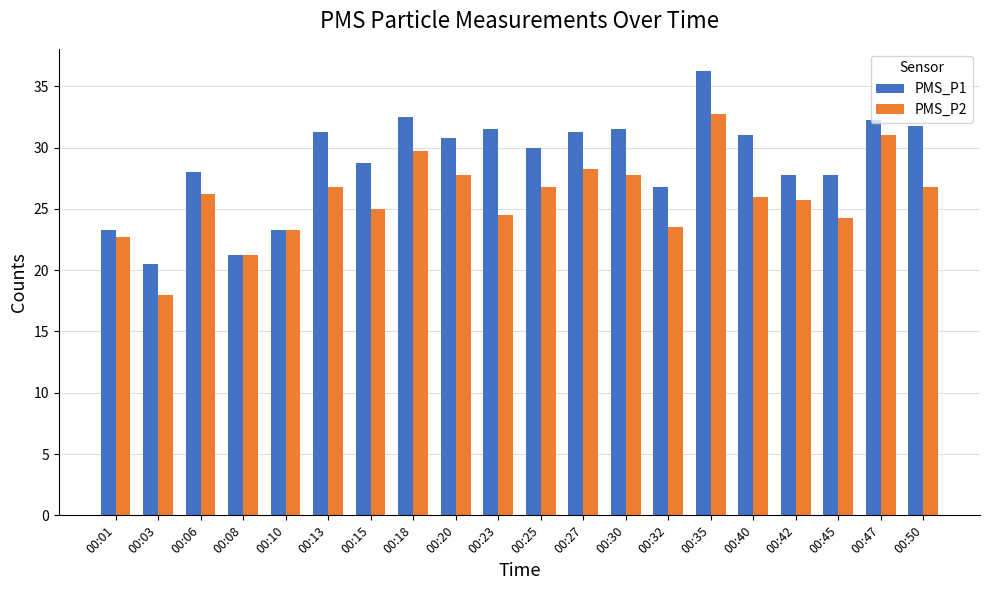

What is the difference between the PMS_P2 values at 00:13 and 00:01?

4.0